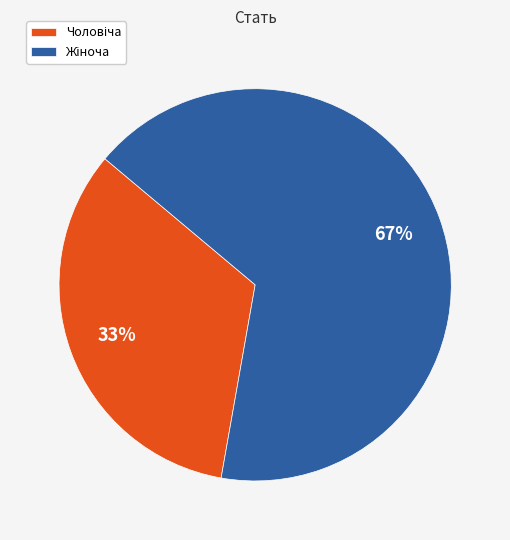

Is there any slice that represents more than half of the pie?

Yes